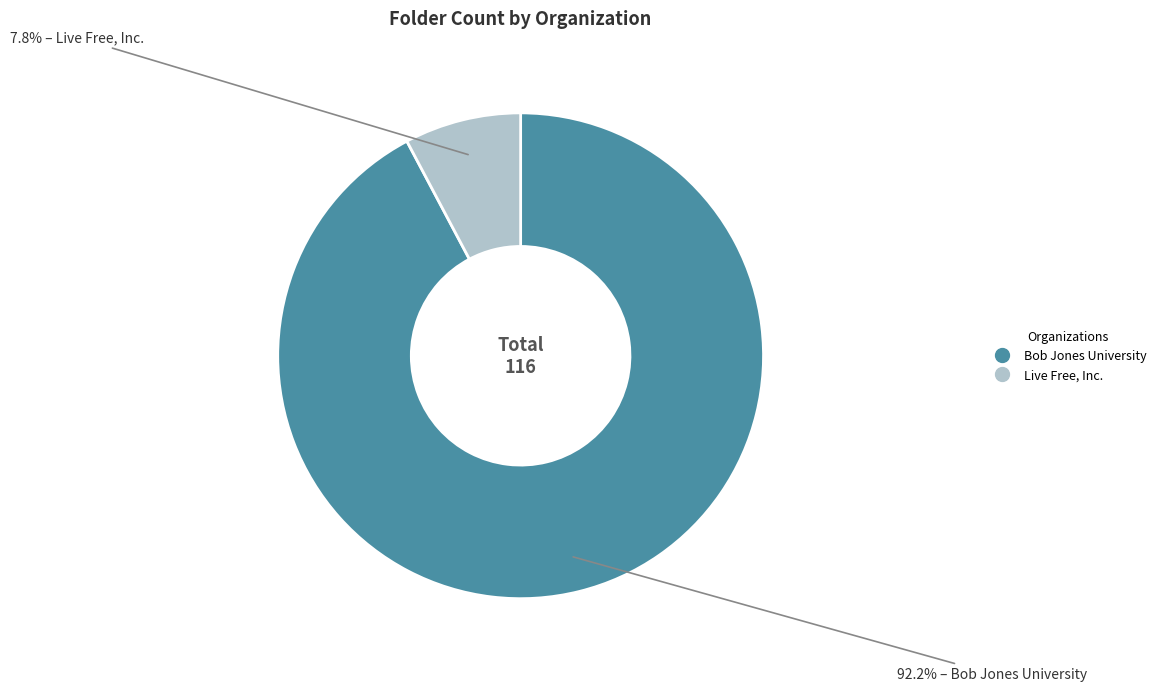

Is it true that Live Free, Inc. is 8% of the pie?

True